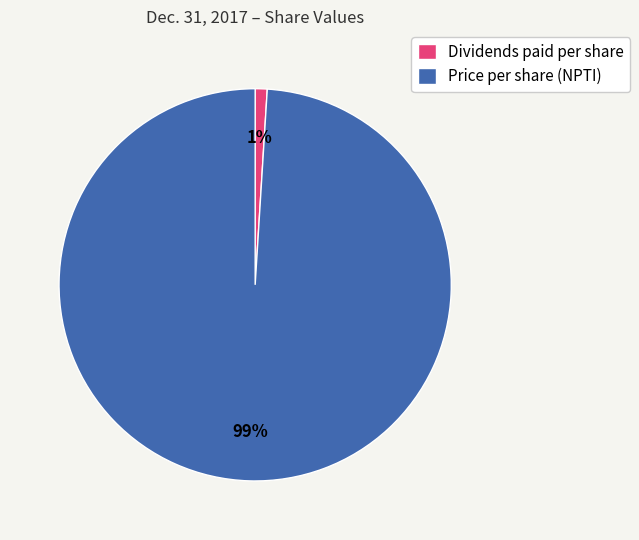

To the nearest percent, what is the average slice percentage?

50%